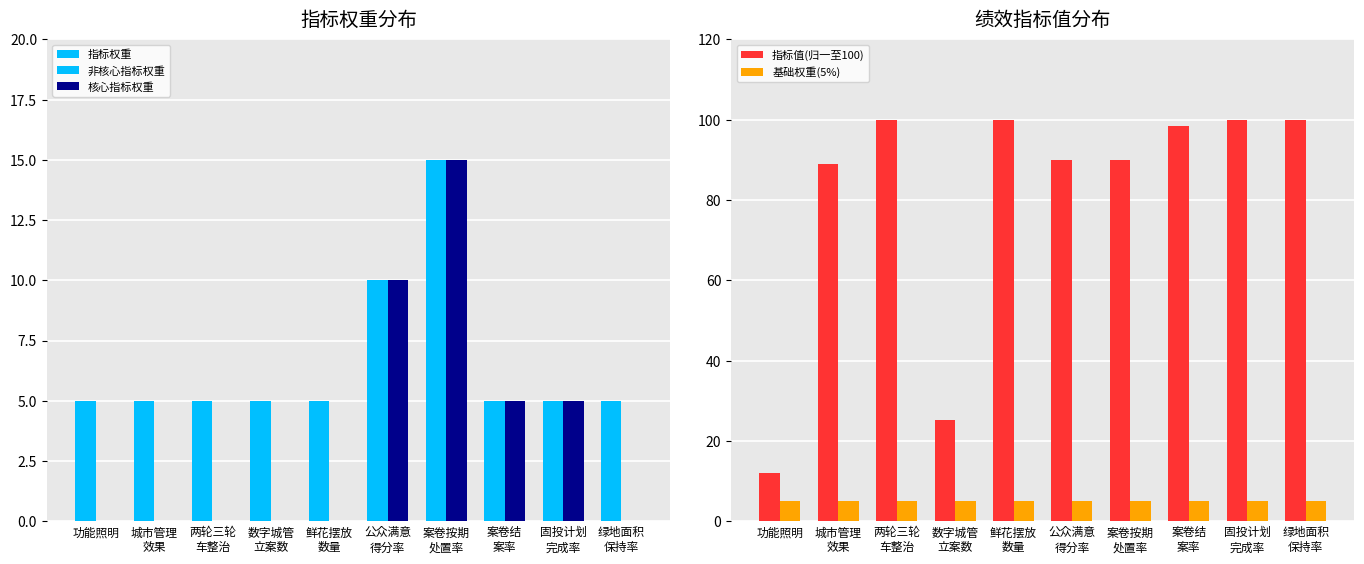

How many groups of bars are there?

10